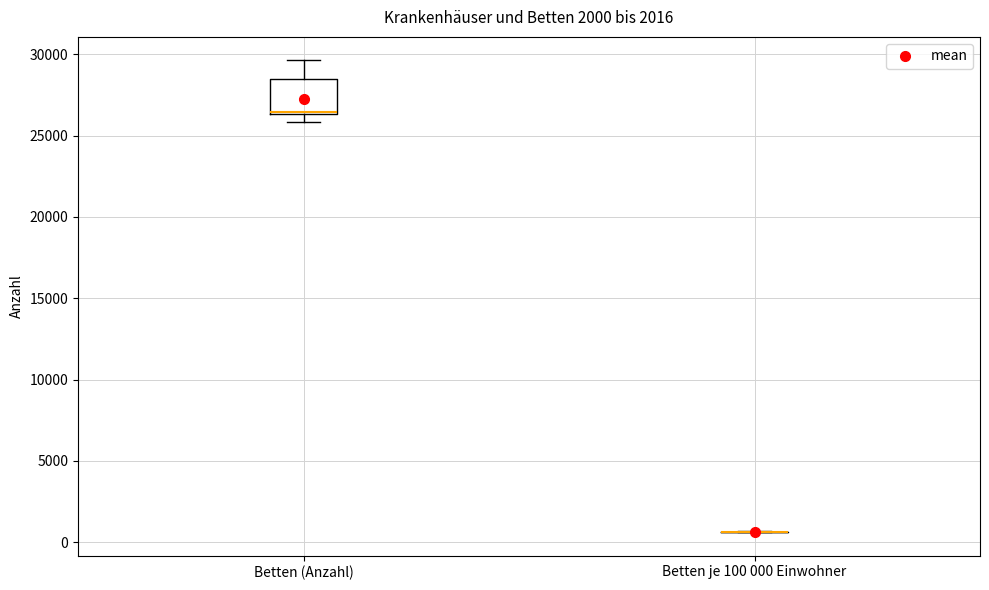

Reading left to right, read every box against the y-axis: the position of its median line, the range the box covers, and the ends of its whiskers. The values are not printed on the chart, so give them approximately, as read against the axis.

Betten (Anzahl): median 26500 (just above the box's lower edge), box 26500 to 28500, whiskers 26000 to 29500
Betten je 100 000 Einwohner: box collapsed to a line at 500, whiskers 500 to 500